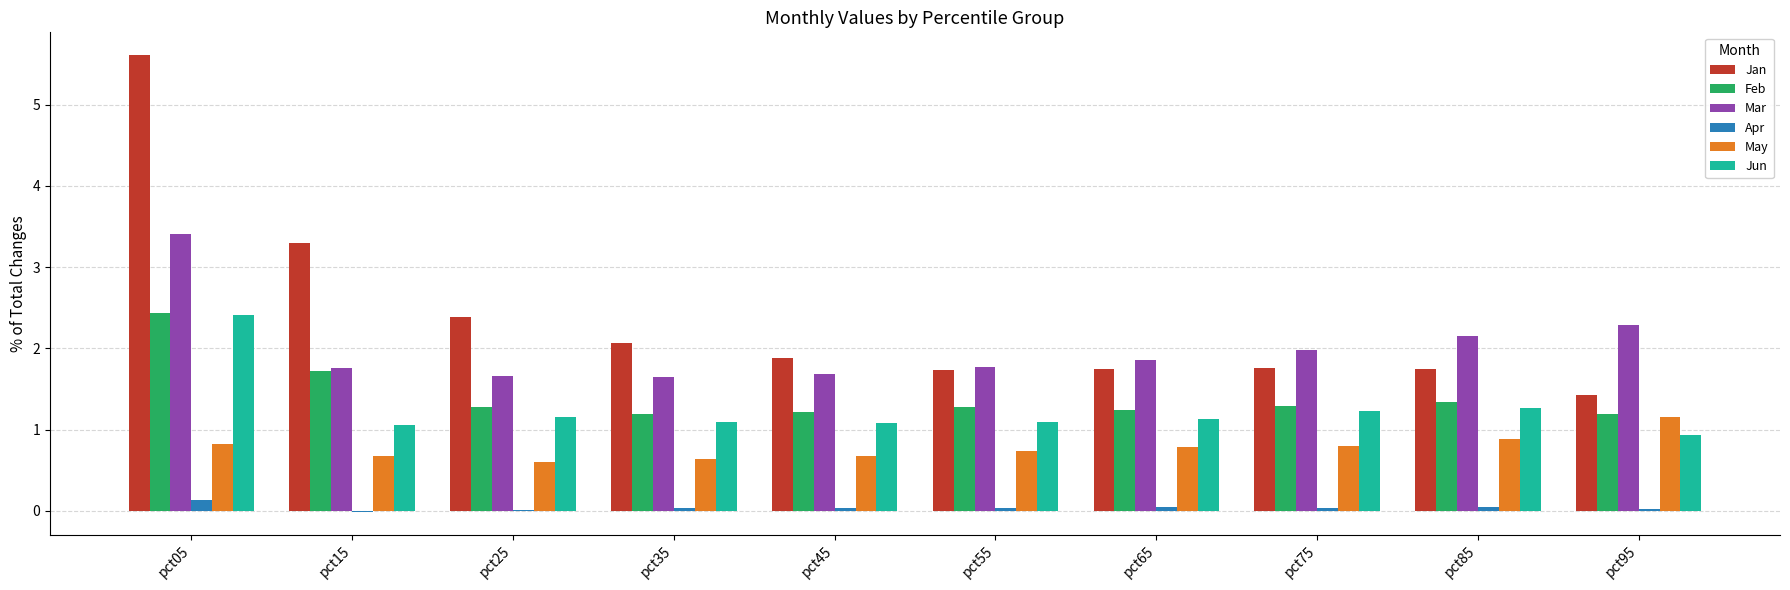

The value of Jan at pct75 is 0.9. True or false?

False